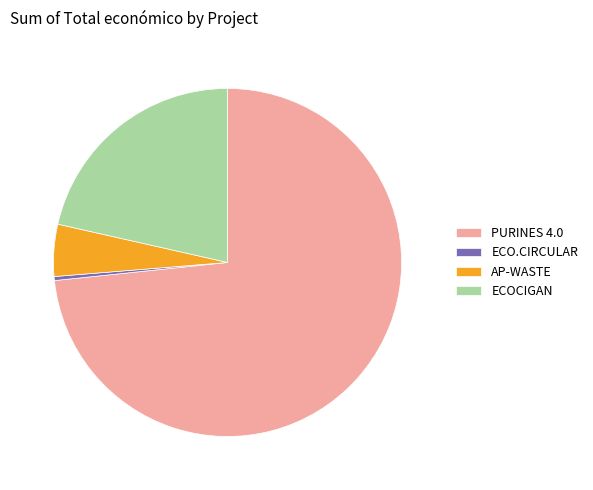

Which has a higher value, ECO.CIRCULAR or AP-WASTE?

AP-WASTE